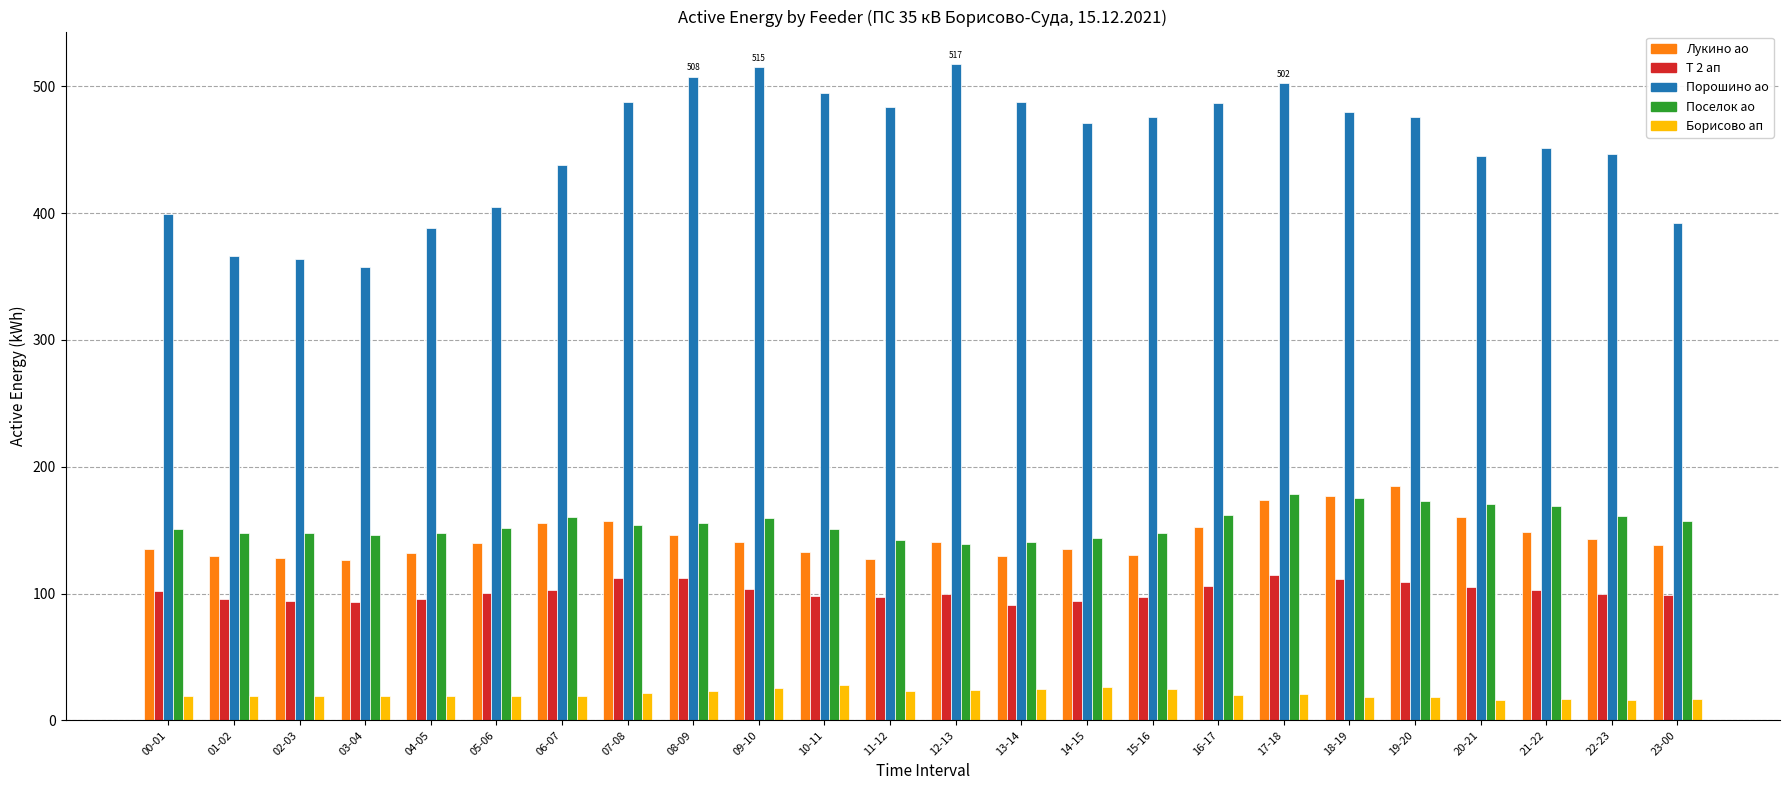

What is the minimum value shown in the chart?

15.9